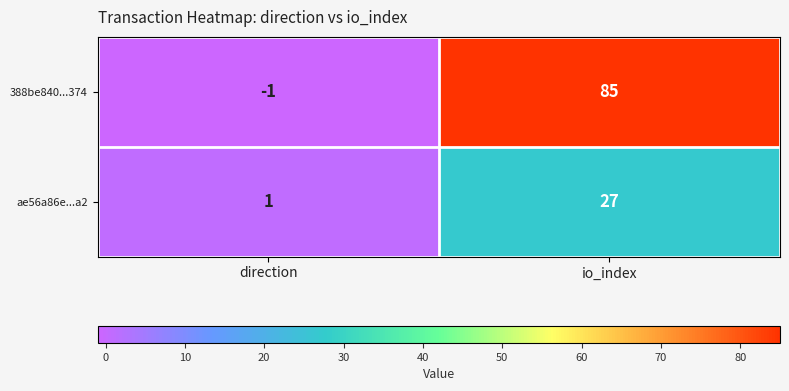

What is the sum of the ae56a86e...a2 values at direction and io_index?

28